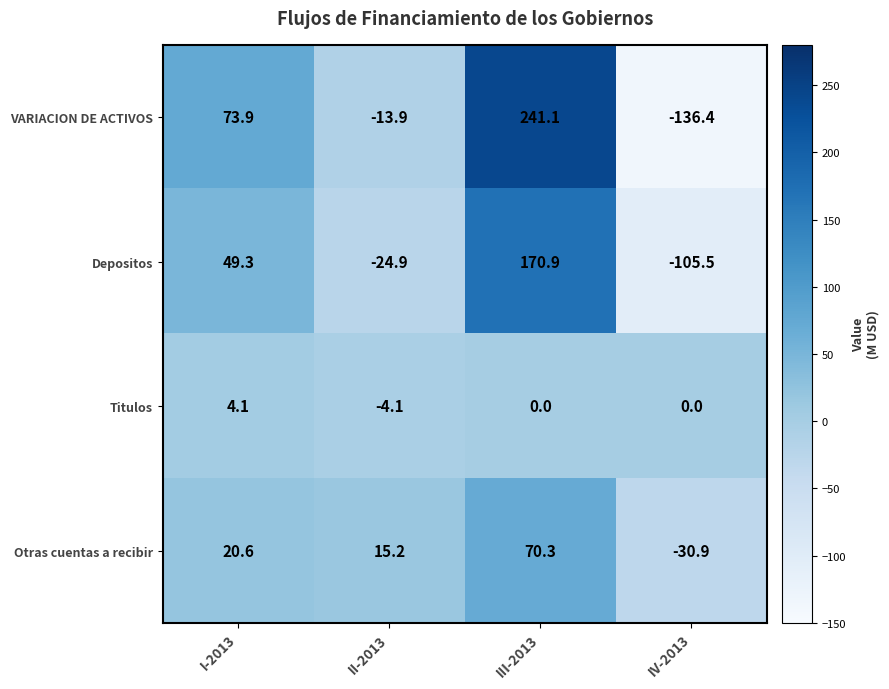

The value of Titulos at III-2013 is -3.5. True or false?

False